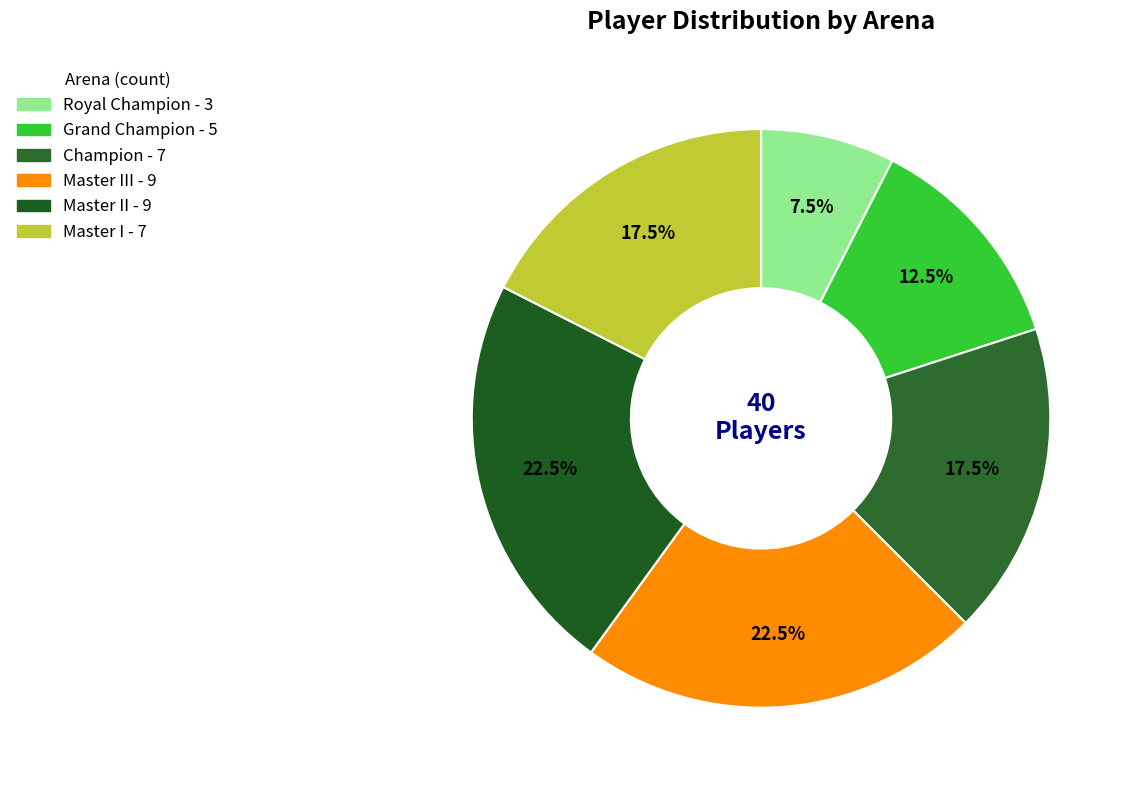

How many segments does this pie chart have?

6